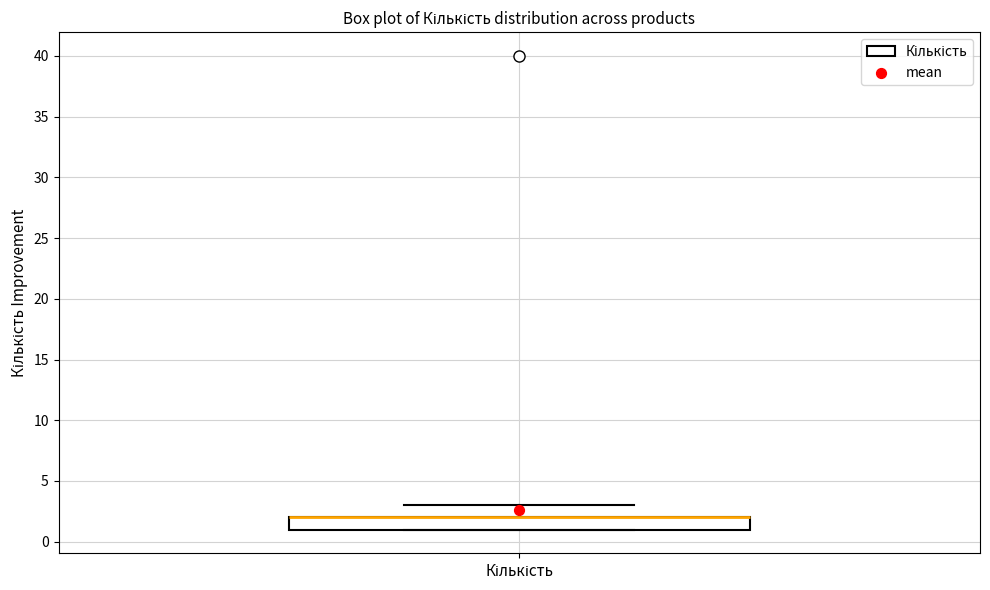

Read this box plot against the y-axis: the position of the median line, the range covered by the box, and the ends of both whiskers. The values are not printed on the chart, so give them approximately, as read against the axis.

median 2 (drawn on the box's upper edge), box 1 to 2, whiskers 1 to 3